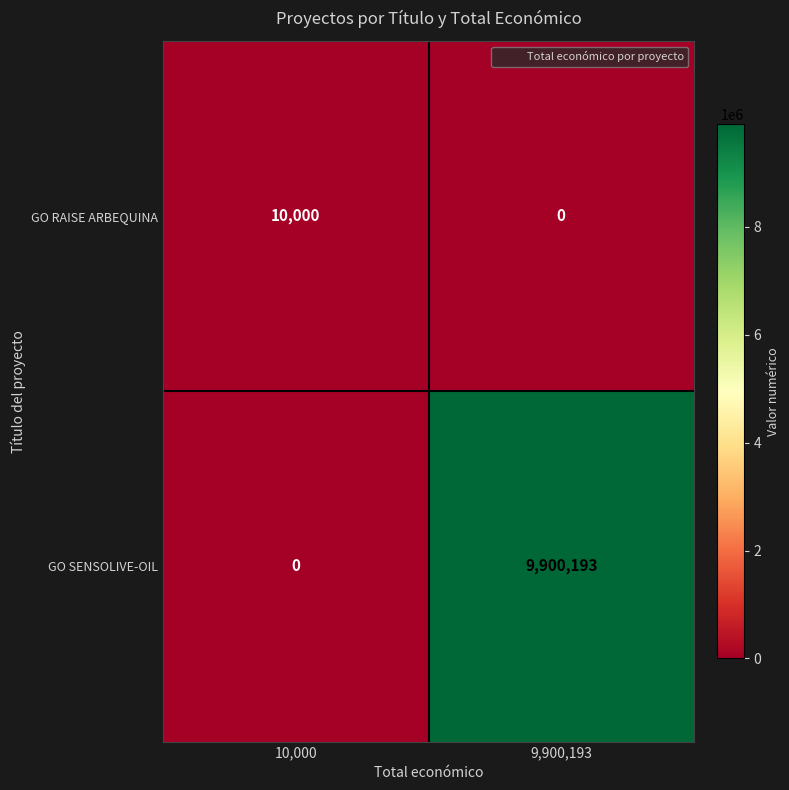

At which category is the sum across all series the highest?

9,900,193